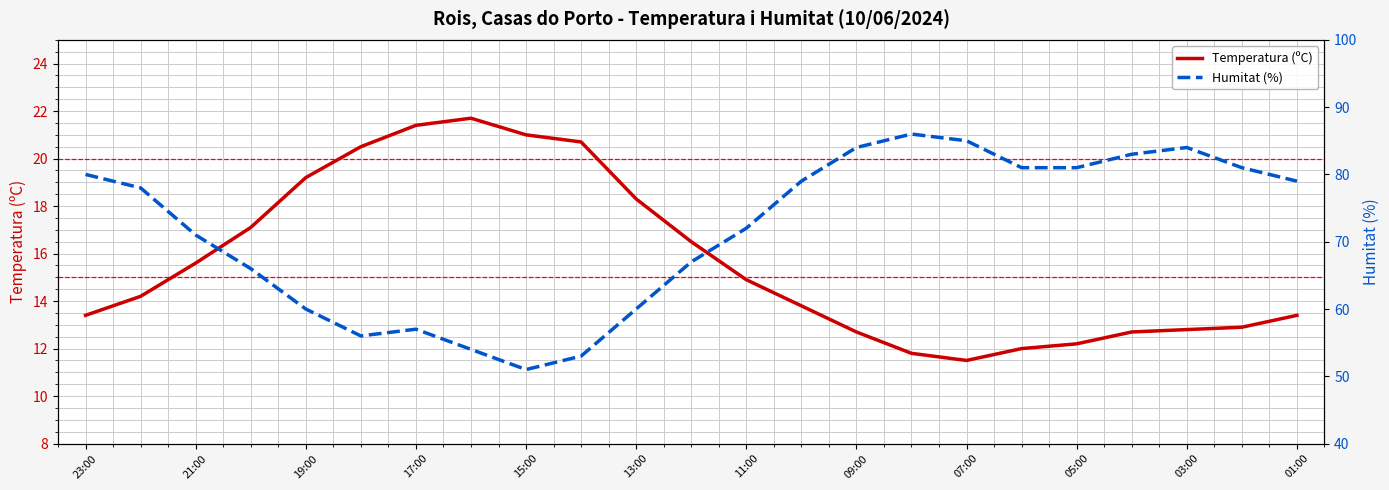

The Temperatura (ºC) series shows 15.6 at 21:00. True or false?

True